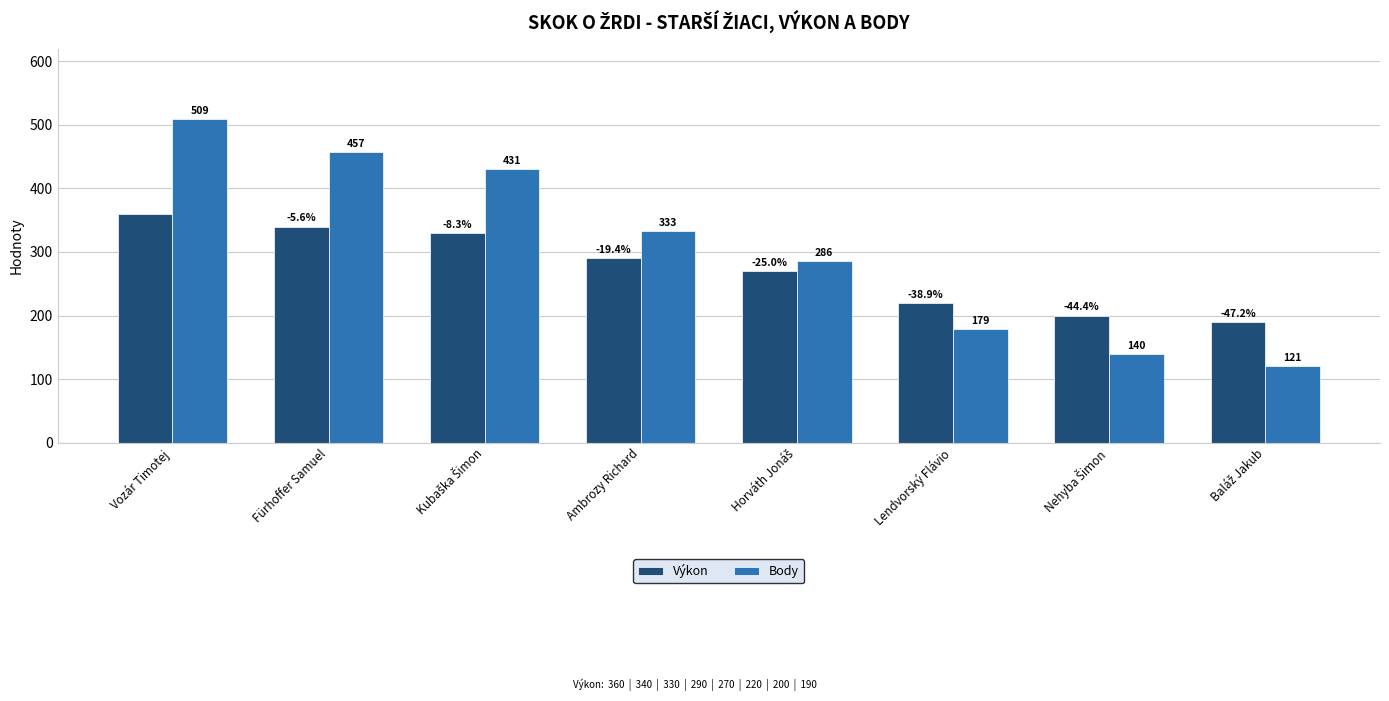

True or false: Body has a value of 657 at Fürhoffer Samuel.

False